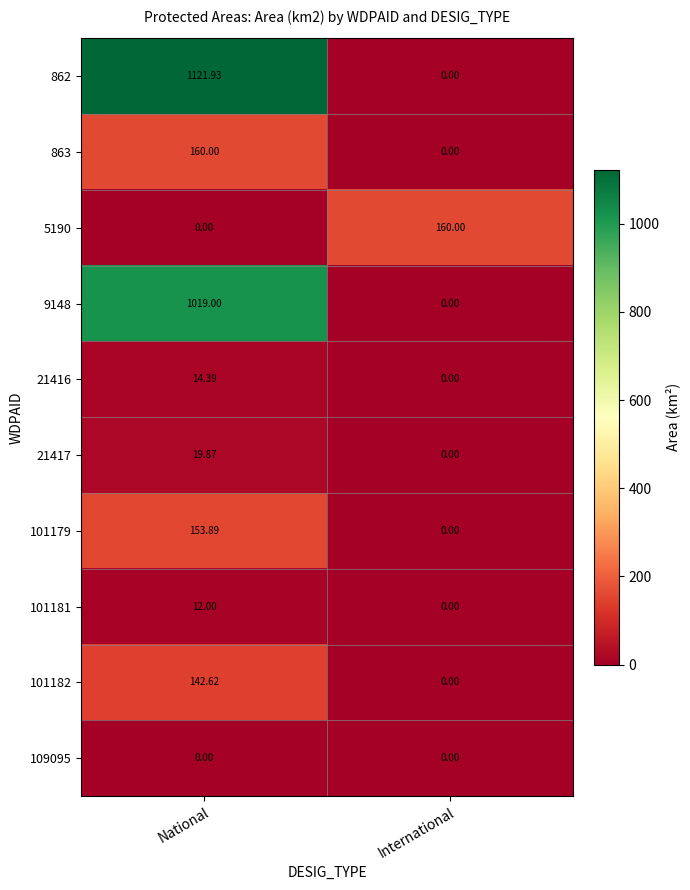

At which label does 5190 reach its minimum?

National